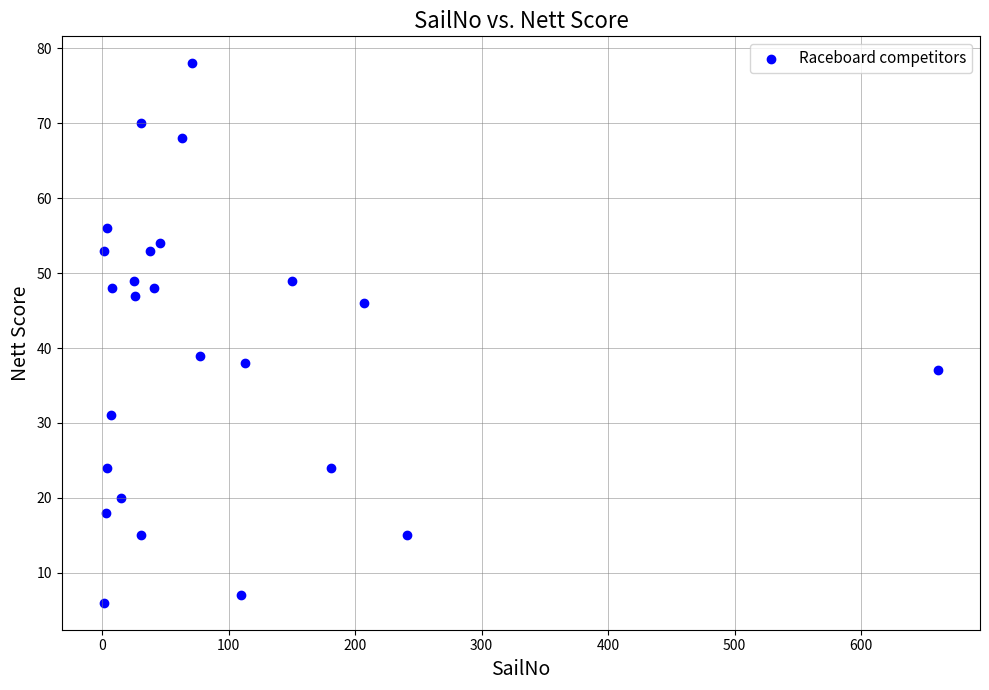

What is the range of Y values (max minus min)?

72